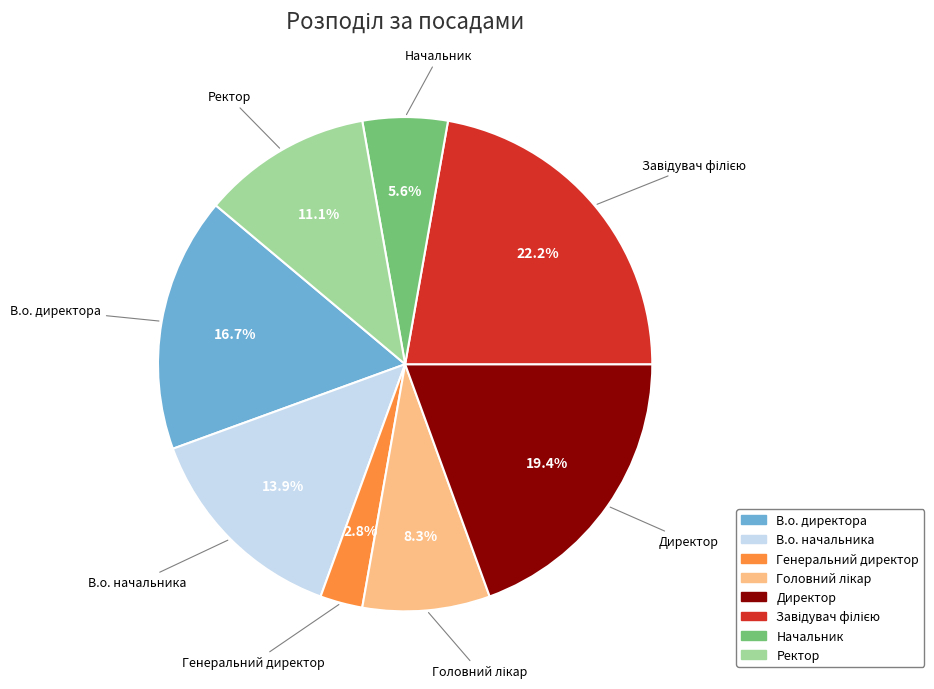

To the nearest percent, what portion does Генеральний директор represent?

3%